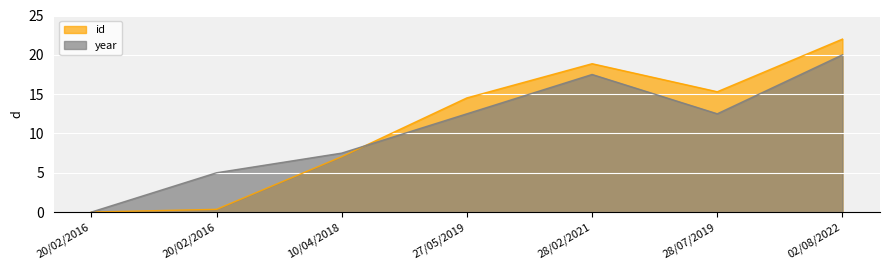

What is the sum of all id values?

78.1